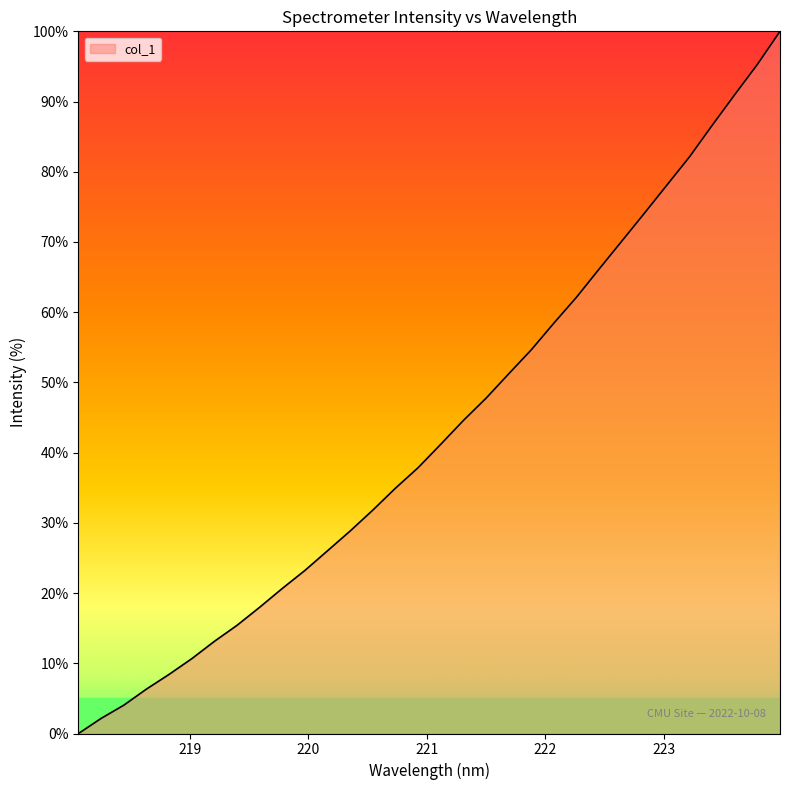

How many categories are shown in the chart?

32